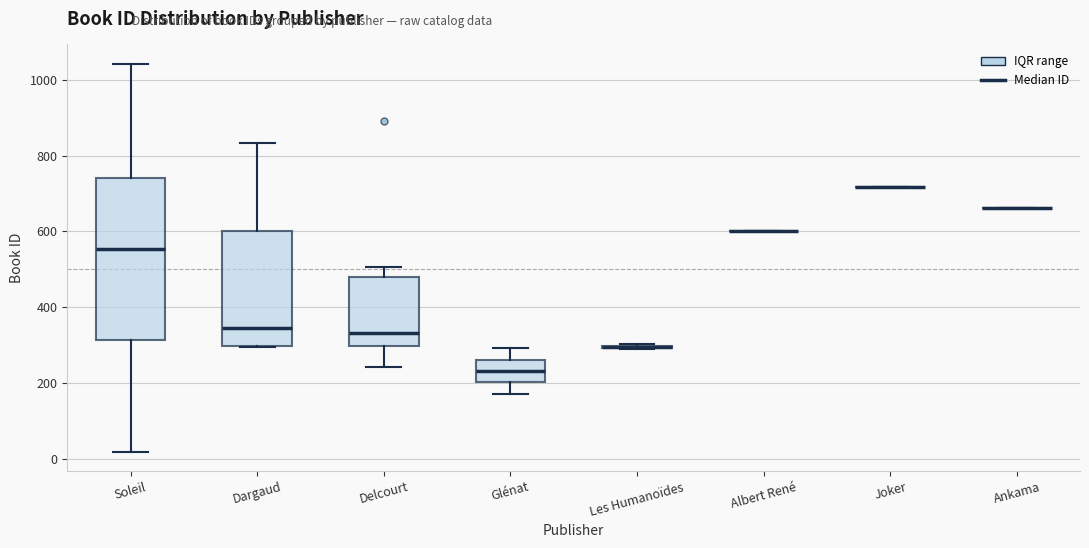

Reading left to right, transcribe this box plot: for each box, give where its median line is, the range the box spans, and where its two whiskers end, as read against the y-axis. The values are not printed on the chart, so give them approximately, as read against the axis.

Soleil: median 560, box 320 to 740, whiskers 20 to 1040
Dargaud: median 340, box 300 to 600, whiskers 300 to 840
Delcourt: median 340, box 300 to 480, whiskers 240 to 500
Glénat: median 240, box 200 to 260, whiskers 180 to 300
Les Humanoïdes: box collapsed to a line at 300, whiskers 280 to 300
Albert René: box collapsed to a line at 600, whiskers 600 to 600
Joker: box collapsed to a line at 720, whiskers 720 to 720
Ankama: box collapsed to a line at 660, whiskers 660 to 660